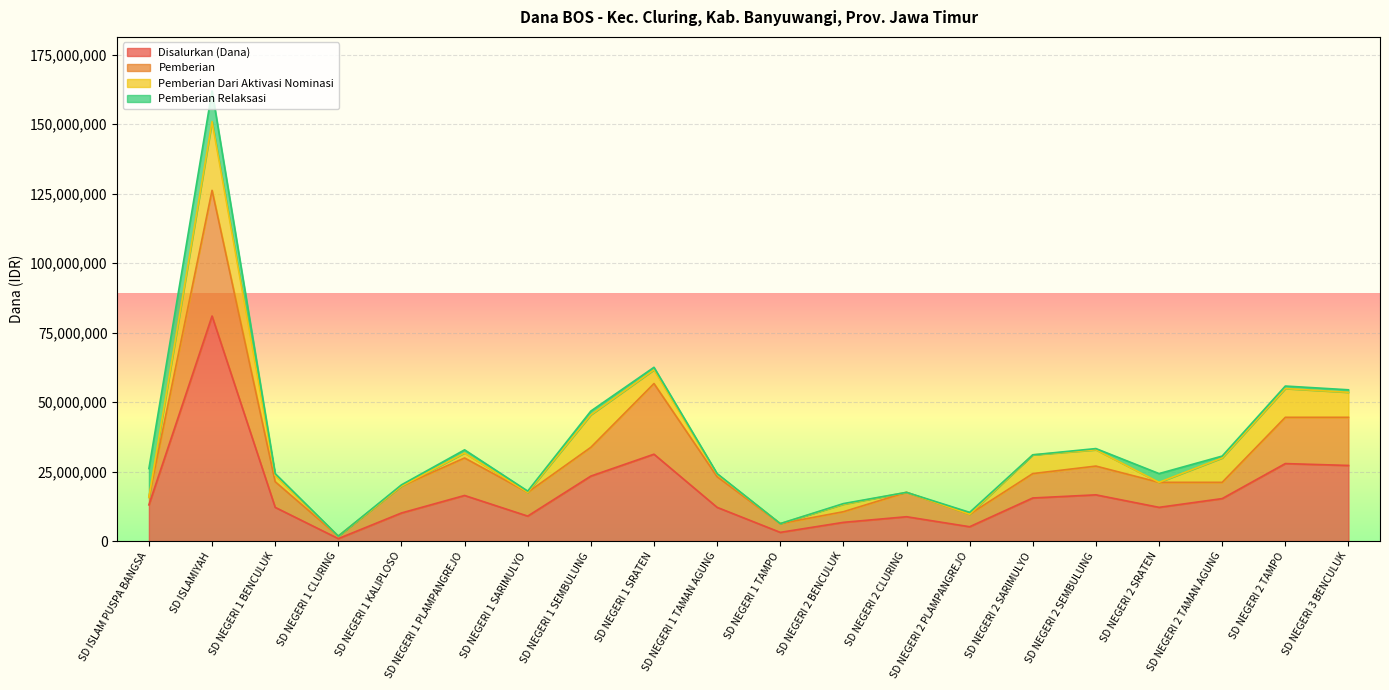

Which category has the highest value in the Disalurkan (Dana) series?

SD ISLAMIYAH